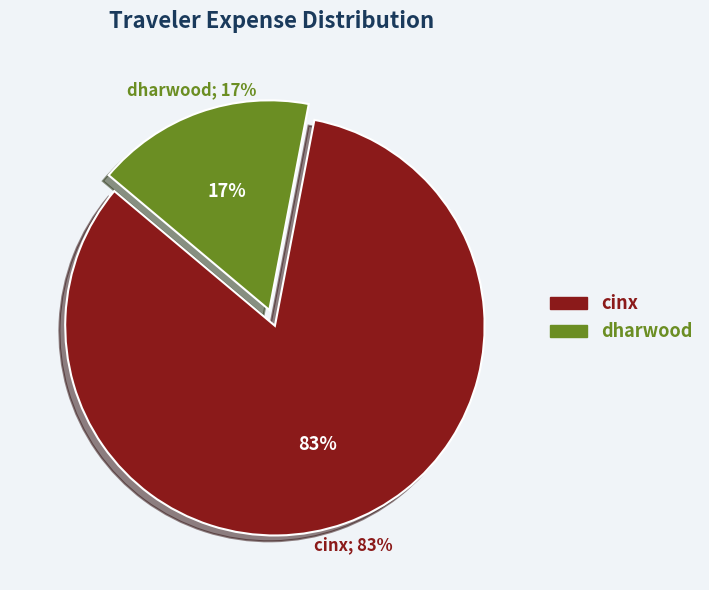

What percentage is the cinx slice, to the nearest percent?

83%